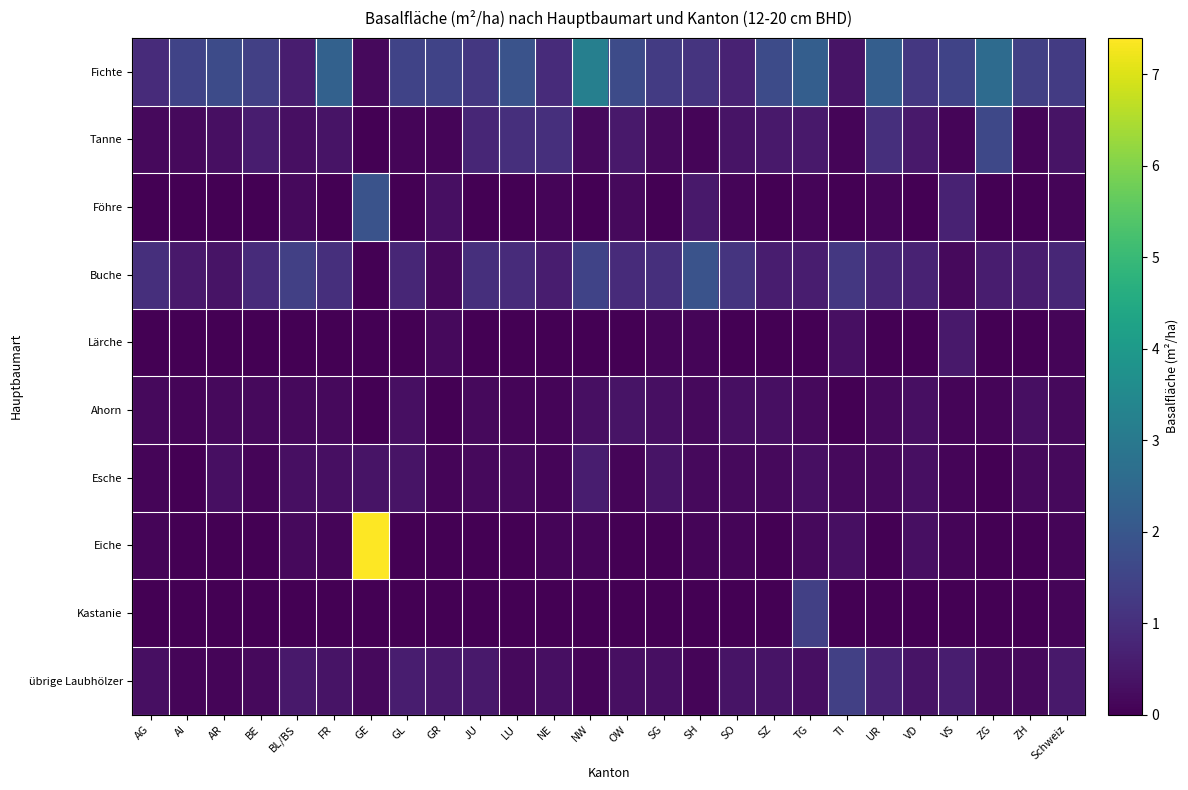

Reading right to left, extract all data points from this chart.

Fichte: Schweiz=1.3	ZH=1.4	ZG=2.6	VS=1.5	VD=1.2	UR=2.2	TI=0.4	TG=2.2	SZ=1.7	SO=0.7	SH=1.1	SG=1.3	OW=1.7	NW=3.2	NE=0.9	LU=1.9	JU=1.2	GR=1.5	GL=1.5	GE=0.2	FR=2.3	BL/BS=0.6	BE=1.4	AR=1.7	AI=1.5	AG=0.9
Tanne: Schweiz=0.4	ZH=0.1	ZG=1.6	VS=0.1	VD=0.5	UR=1.0	TI=0.1	TG=0.5	SZ=0.5	SO=0.4	SH=0.1	SG=0.2	OW=0.5	NW=0.2	NE=1.0	LU=1.0	JU=0.8	GR=0.1	GL=0.1	GE=0.0	FR=0.4	BL/BS=0.3	BE=0.6	AR=0.3	AI=0.2	AG=0.2
Föhre: Schweiz=0.1	ZH=0.0	ZG=0.0	VS=0.7	VD=0.0	UR=0.1	TI=0.0	TG=0.1	SZ=0.0	SO=0.1	SH=0.5	SG=0.0	OW=0.2	NW=0.0	NE=0.1	LU=0.0	JU=0.0	GR=0.3	GL=0.0	GE=1.9	FR=0.0	BL/BS=0.2	BE=0.0	AR=0.0	AI=0.0	AG=0.0
Buche: Schweiz=0.8	ZH=0.6	ZG=0.6	VS=0.2	VD=0.7	UR=0.8	TI=1.2	TG=0.6	SZ=0.6	SO=1.1	SH=1.9	SG=1.0	OW=0.9	NW=1.5	NE=0.6	LU=0.9	JU=1.0	GR=0.2	GL=0.8	GE=0.0	FR=1.0	BL/BS=1.4	BE=0.9	AR=0.4	AI=0.5	AG=1.0
Lärche: Schweiz=0.1	ZH=0.0	ZG=0.0	VS=0.5	VD=0.0	UR=0.0	TI=0.3	TG=0.0	SZ=0.0	SO=0.0	SH=0.1	SG=0.1	OW=0.0	NW=0.0	NE=0.0	LU=0.0	JU=0.0	GR=0.2	GL=0.0	GE=0.0	FR=0.0	BL/BS=0.0	BE=0.0	AR=0.0	AI=0.0	AG=0.0
Ahorn: Schweiz=0.2	ZH=0.3	ZG=0.1	VS=0.1	VD=0.3	UR=0.2	TI=0.0	TG=0.2	SZ=0.3	SO=0.3	SH=0.2	SG=0.3	OW=0.4	NW=0.3	NE=0.1	LU=0.1	JU=0.2	GR=0.0	GL=0.3	GE=0.0	FR=0.2	BL/BS=0.2	BE=0.2	AR=0.2	AI=0.1	AG=0.2
Esche: Schweiz=0.2	ZH=0.2	ZG=0.0	VS=0.1	VD=0.3	UR=0.2	TI=0.2	TG=0.3	SZ=0.2	SO=0.2	SH=0.2	SG=0.4	OW=0.1	NW=0.6	NE=0.1	LU=0.2	JU=0.2	GR=0.1	GL=0.4	GE=0.4	FR=0.3	BL/BS=0.3	BE=0.1	AR=0.3	AI=0.0	AG=0.1
Eiche: Schweiz=0.1	ZH=0.0	ZG=0.0	VS=0.1	VD=0.3	UR=0.0	TI=0.3	TG=0.2	SZ=0.0	SO=0.1	SH=0.1	SG=0.0	OW=0.0	NW=0.1	NE=0.1	LU=0.0	JU=0.0	GR=0.0	GL=0.0	GE=7.4	FR=0.1	BL/BS=0.2	BE=0.0	AR=0.0	AI=0.0	AG=0.1
Kastanie: Schweiz=0.1	ZH=0.0	ZG=0.0	VS=0.0	VD=0.0	UR=0.0	TI=0.0	TG=1.4	SZ=0.0	SO=0.0	SH=0.0	SG=0.0	OW=0.0	NW=0.0	NE=0.0	LU=0.0	JU=0.0	GR=0.0	GL=0.0	GE=0.0	FR=0.0	BL/BS=0.0	BE=0.0	AR=0.0	AI=0.0	AG=0.0
übrige Laubhölzer: Schweiz=0.5	ZH=0.2	ZG=0.2	VS=0.6	VD=0.4	UR=0.7	TI=1.4	TG=0.3	SZ=0.4	SO=0.4	SH=0.1	SG=0.3	OW=0.3	NW=0.1	NE=0.3	LU=0.2	JU=0.5	GR=0.5	GL=0.6	GE=0.2	FR=0.4	BL/BS=0.5	BE=0.2	AR=0.1	AI=0.1	AG=0.3